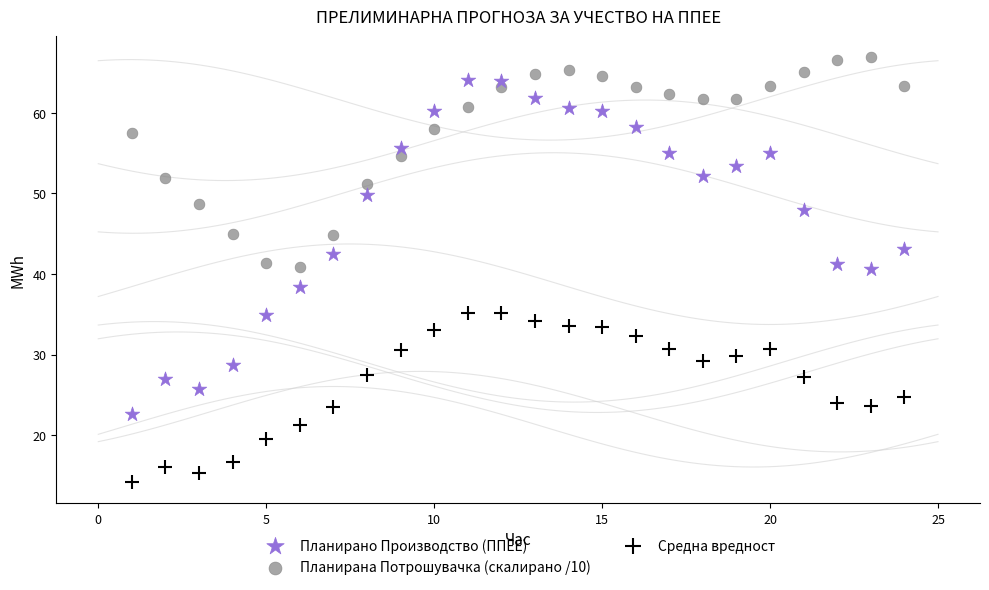

Which series reaches the maximum Y coordinate?

Планирана Потрошувачка (скалирано /10)